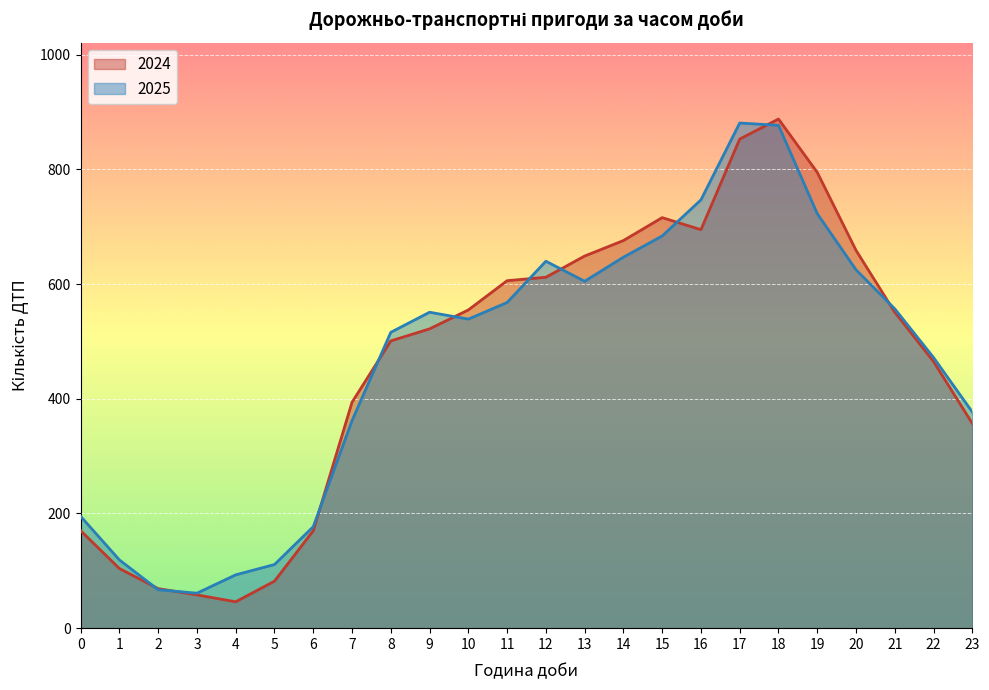

Reading left to right, extract all data points from this chart.

2024: 0=170	1=104	2=69	3=58	4=46	5=82	6=170	7=394	8=501	9=522	10=555	11=606	12=612	13=649	14=676	15=716	16=695	17=853	18=888	19=795	20=659	21=551	22=465	23=357
2025: 0=195	1=119	2=67	3=61	4=93	5=111	6=177	7=362	8=516	9=551	10=539	11=568	12=640	13=605	14=647	15=684	16=747	17=881	18=877	19=723	20=625	21=557	22=472	23=377